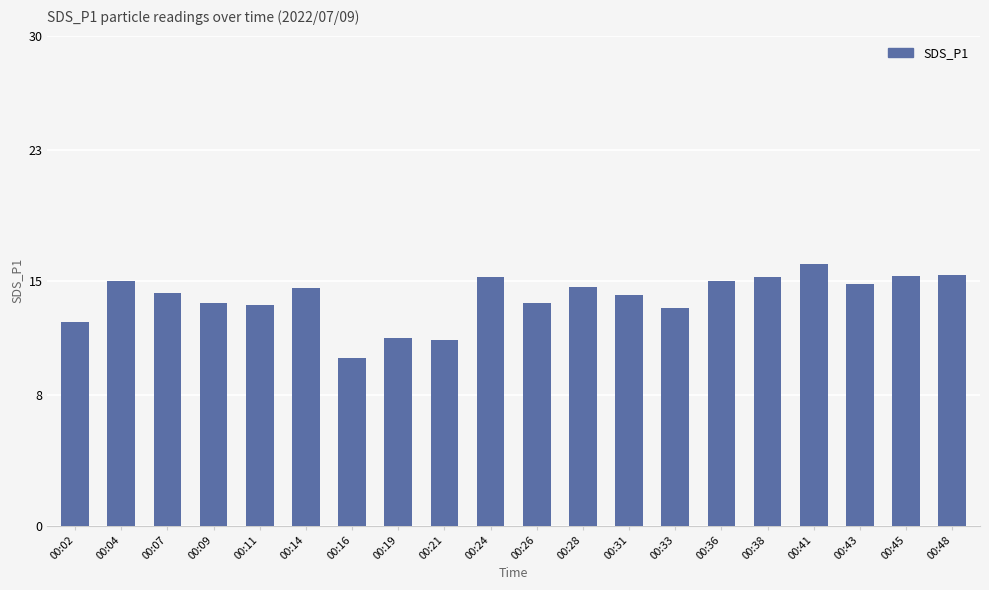

Does the chart contain stacked bars?

No